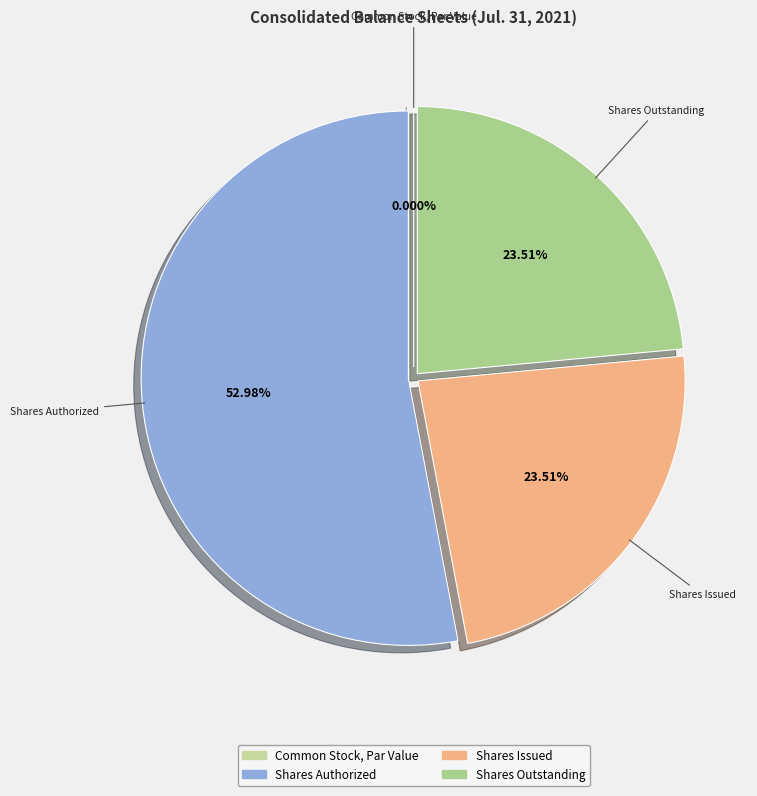

What portion of the pie excludes Common Stock, Par Value?

100.0%